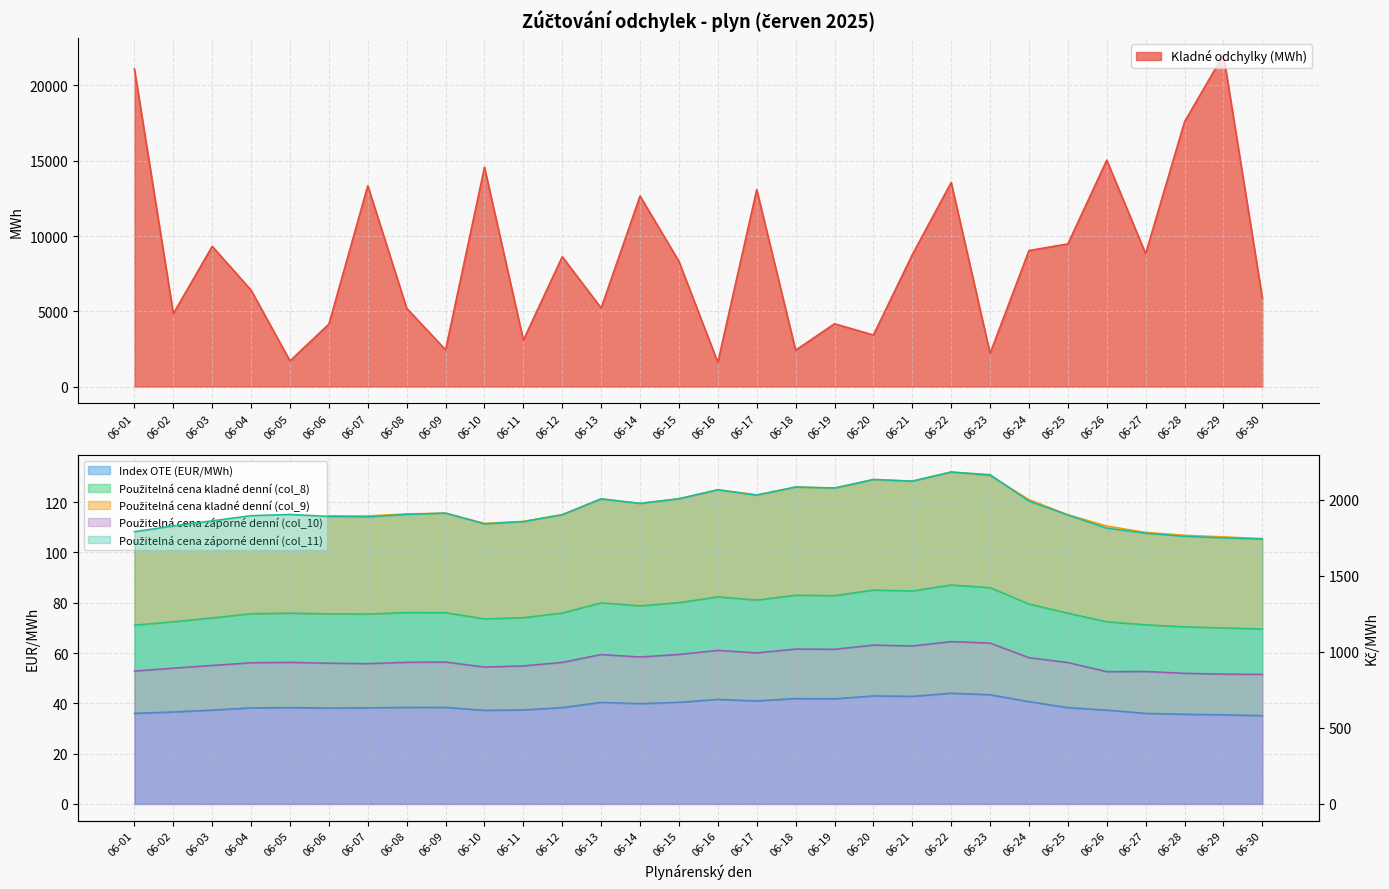

True or false: Index OTE (EUR/MWh) and Použitelná cena záporné denní (col_11) cross at least once.

False